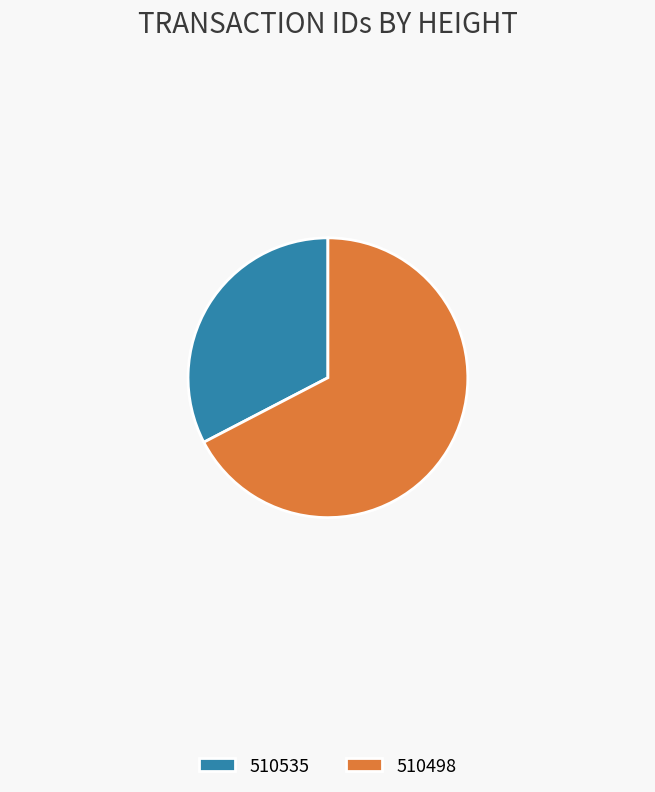

What is the ratio of the value at 510535 to the value at 510498?

0.5